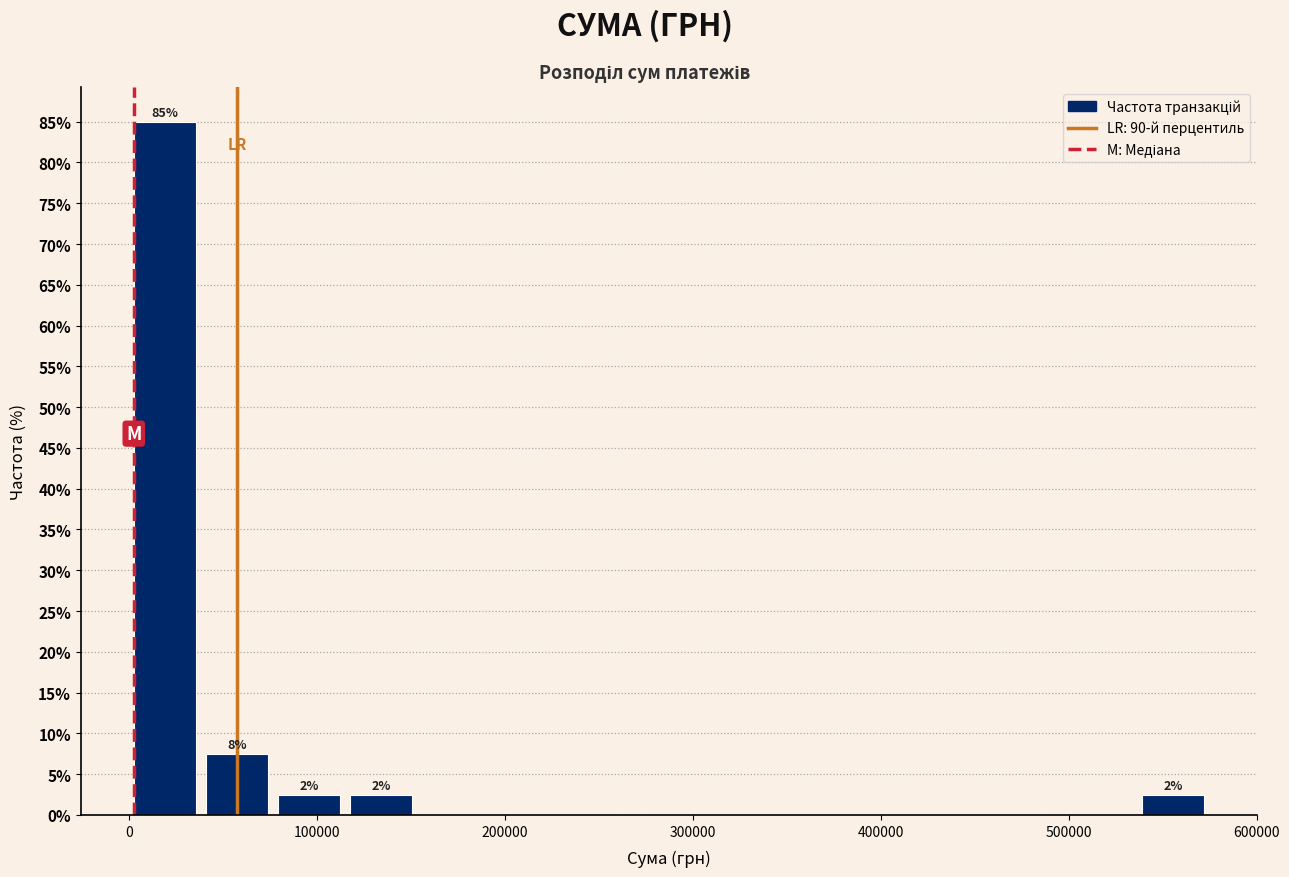

Read against the x-axis, roughly where is the centre of the tallest bar?

20000